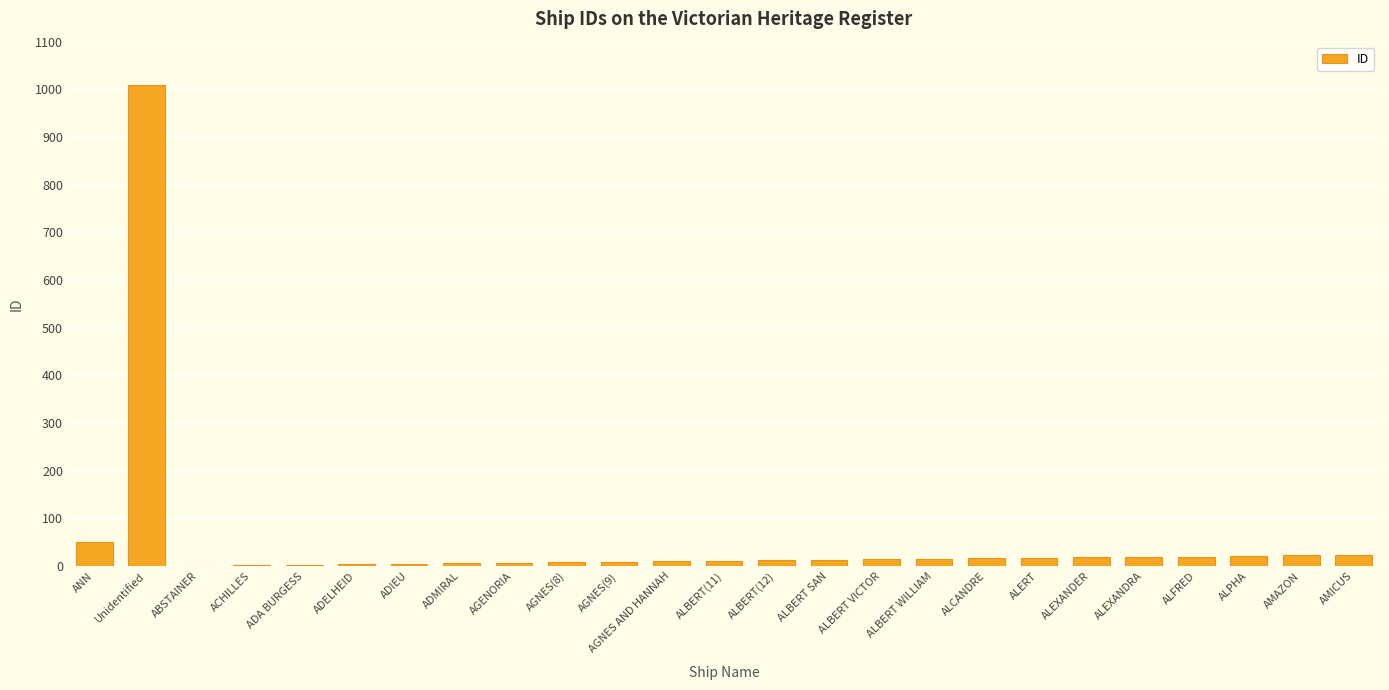

Which has a higher value, ALBERT SAN or Unidentified?

Unidentified